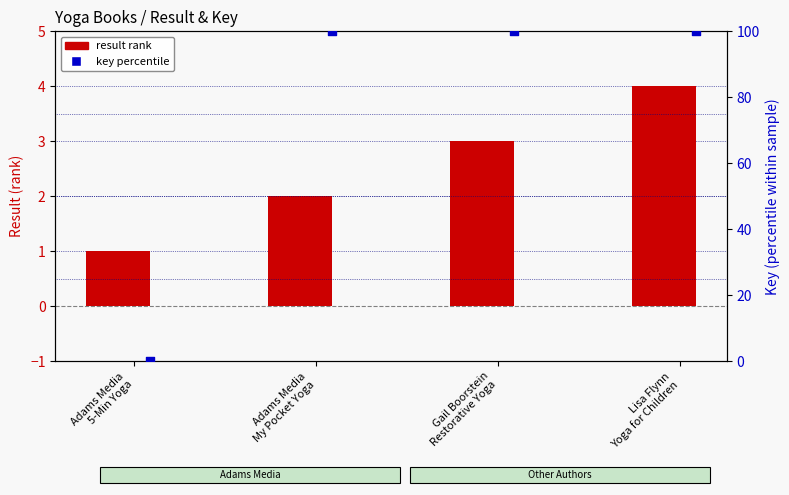

What are all the series names shown in the legend?

result rank, key percentile